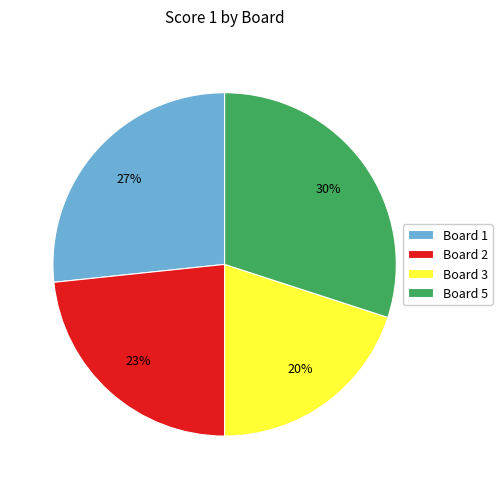

How many slices are in this pie chart?

4